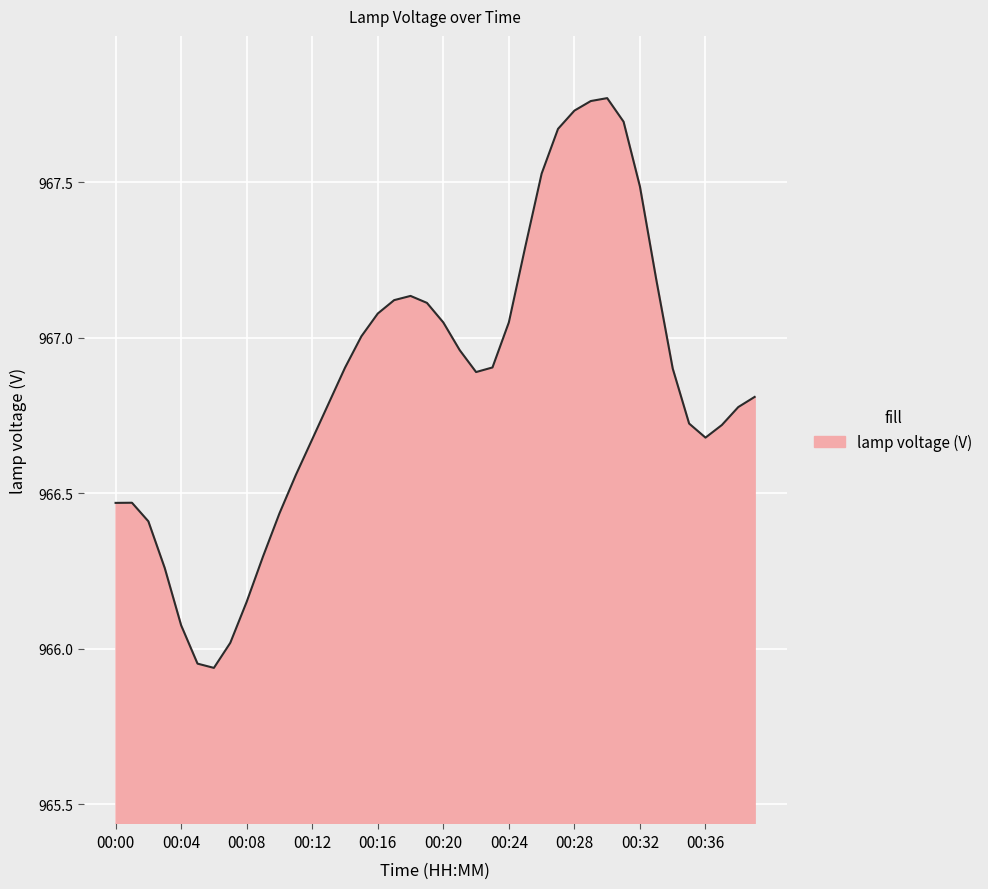

What is the difference between the maximum and minimum values?

1.8